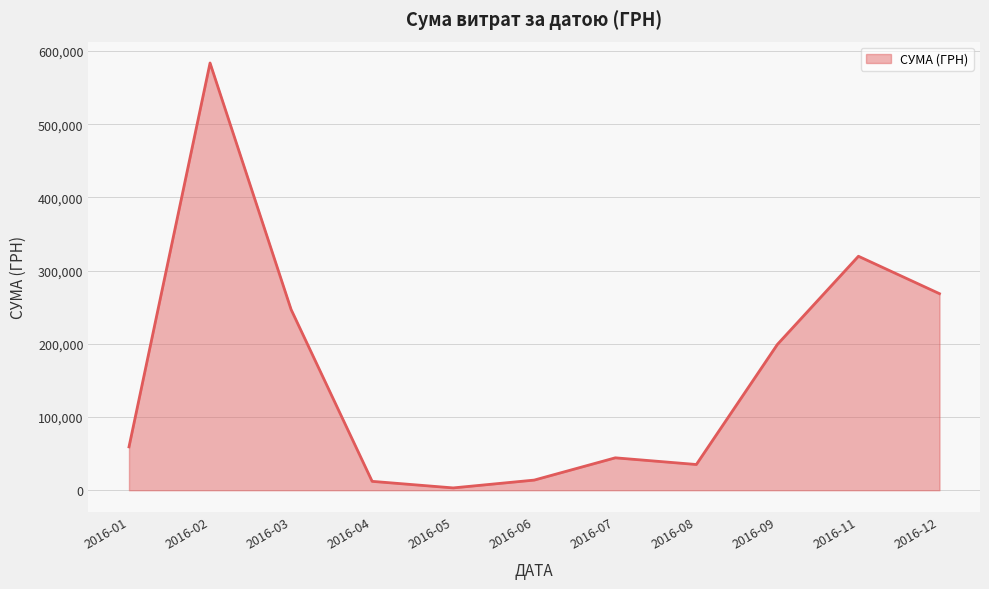

At which category does the data reach its first local peak?

2016-02